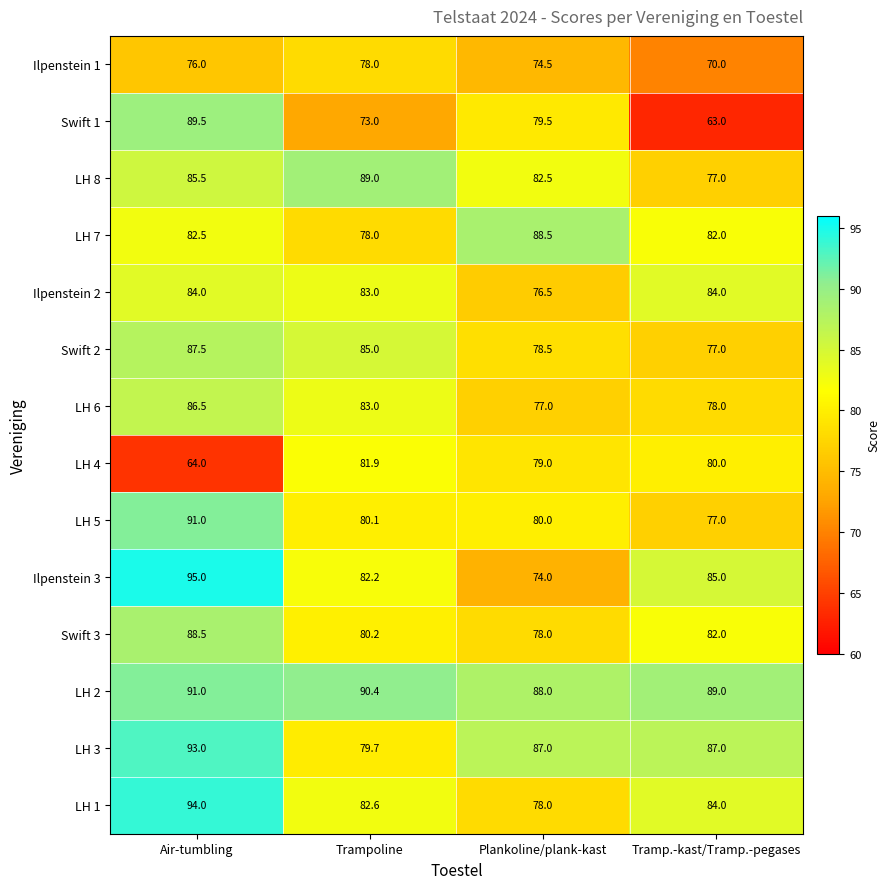

The LH 4 series shows 81.9 at Trampoline. True or false?

True